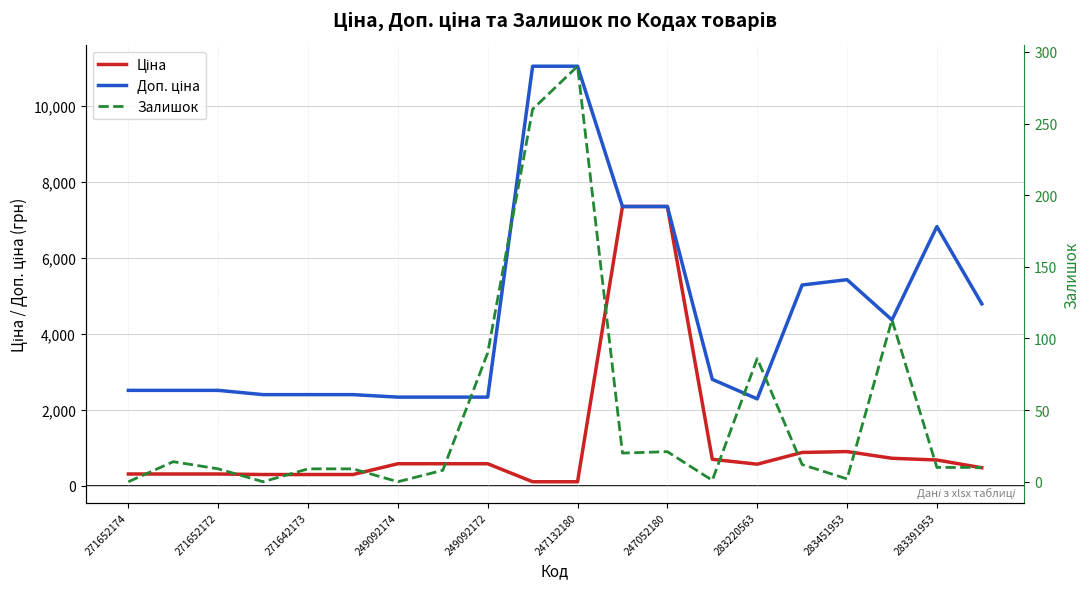

How many data points in Доп. ціна are less than 2807?

10